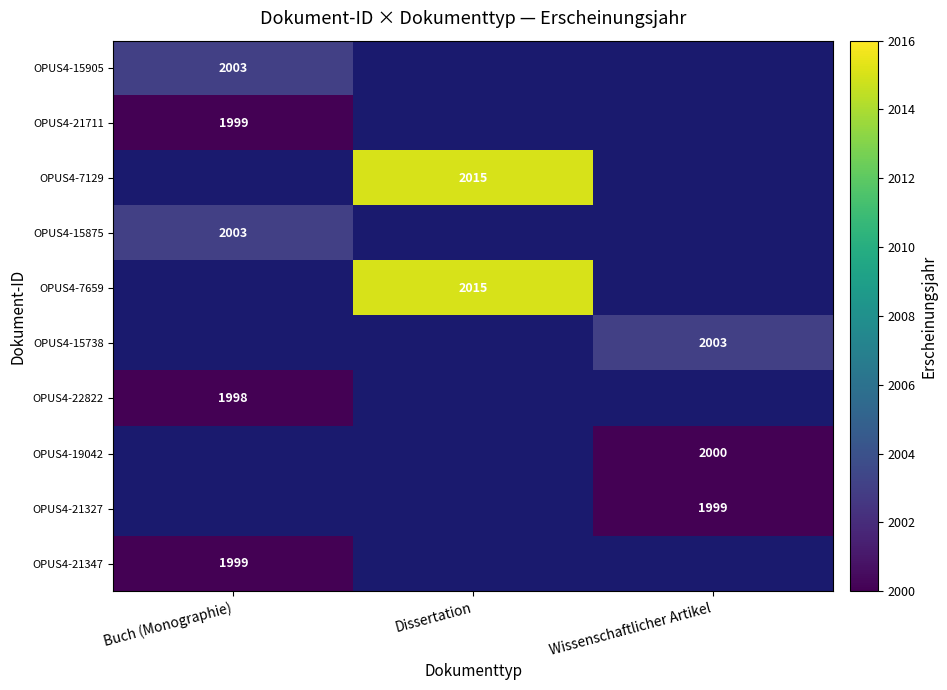

Between Dissertation and Wissenschaftlicher Artikel, which is larger?

Wissenschaftlicher Artikel